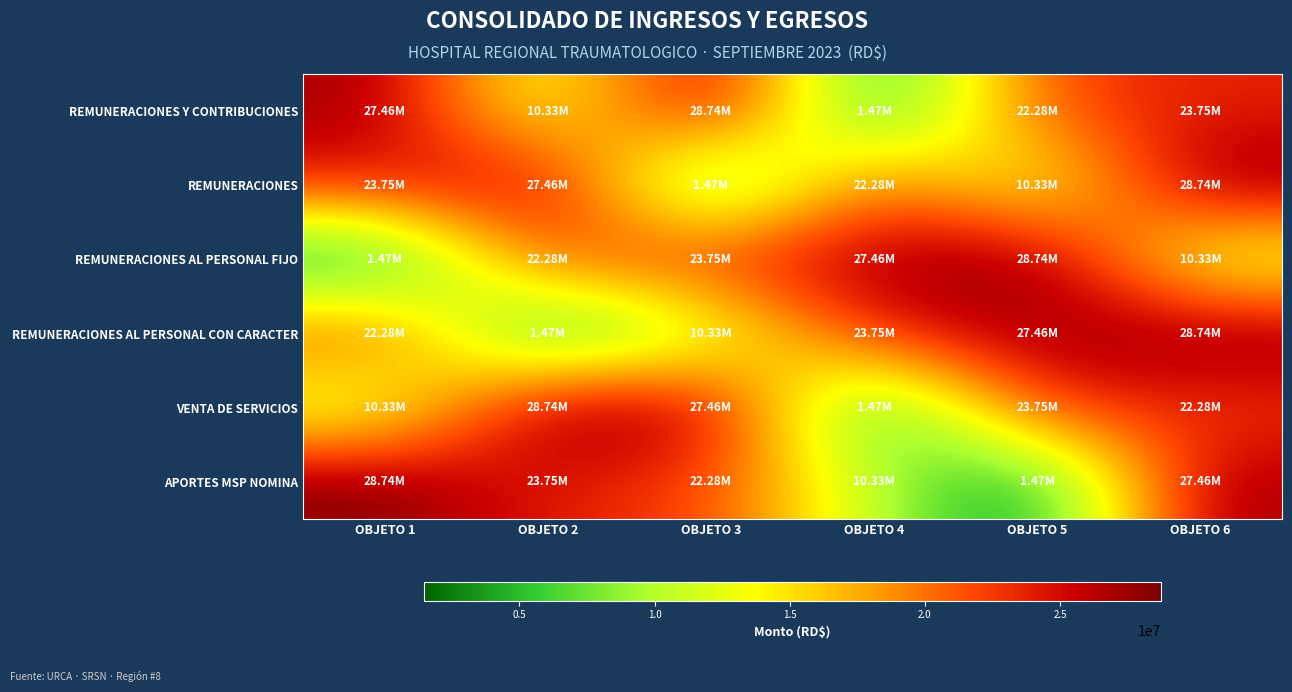

Reading left to right, transcribe all the data shown in this chart.

REMUNERACIONES Y CONTRIBUCIONES: OBJETO 1=27456487.3	OBJETO 2=10330711.2	OBJETO 3=28744777.4	OBJETO 4=1469077.6	OBJETO 5=22281257.1	OBJETO 6=23750334.8
REMUNERACIONES: OBJETO 1=23750334.8	OBJETO 2=27456487.3	OBJETO 3=1469077.6	OBJETO 4=22281257.1	OBJETO 5=10330711.2	OBJETO 6=28744777.4
REMUNERACIONES AL PERSONAL FIJO: OBJETO 1=1469077.6	OBJETO 2=22281257.1	OBJETO 3=23750334.8	OBJETO 4=27456487.3	OBJETO 5=28744777.4	OBJETO 6=10330711.2
REMUNERACIONES AL PERSONAL CON CARACTER: OBJETO 1=22281257.1	OBJETO 2=1469077.6	OBJETO 3=10330711.2	OBJETO 4=23750334.8	OBJETO 5=27456487.3	OBJETO 6=28744777.4
VENTA DE SERVICIOS: OBJETO 1=10330711.2	OBJETO 2=28744777.4	OBJETO 3=27456487.3	OBJETO 4=1469077.6	OBJETO 5=23750334.8	OBJETO 6=22281257.1
APORTES MSP NOMINA: OBJETO 1=28744777.4	OBJETO 2=23750334.8	OBJETO 3=22281257.1	OBJETO 4=10330711.2	OBJETO 5=1469077.6	OBJETO 6=27456487.3